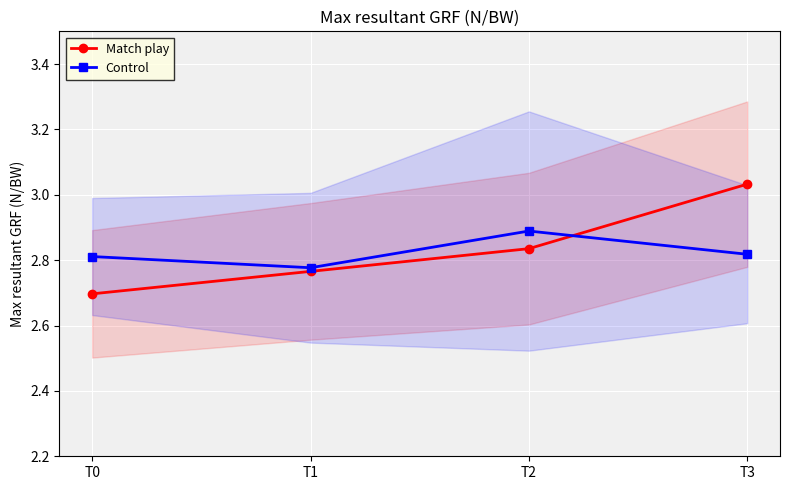

Which series has the widest spread of values?

Match play